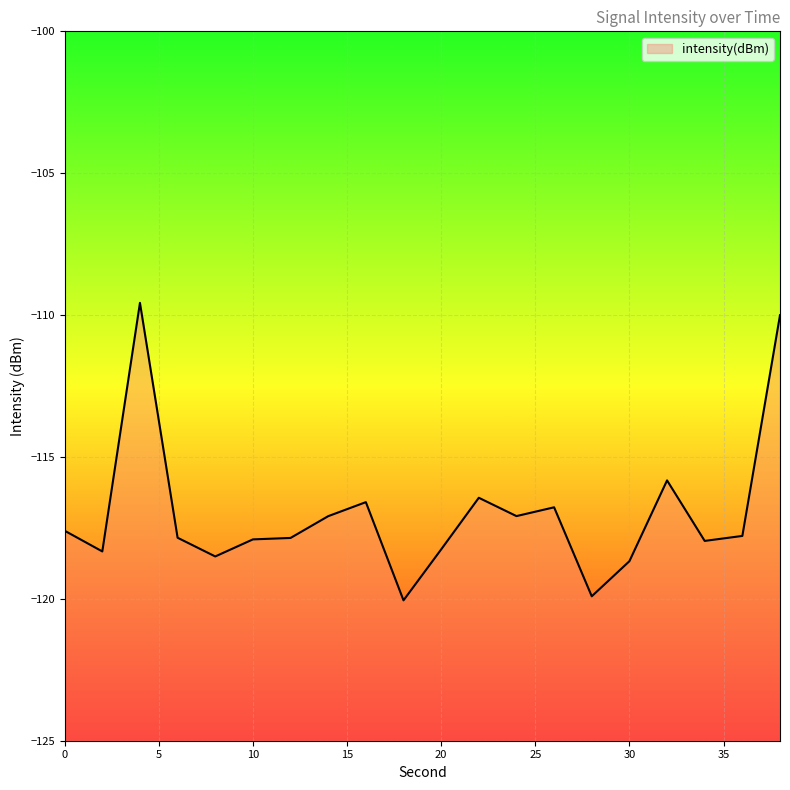

Rank the categories by value from highest to lowest.

4, 38, 32, 22, 16, 26, 24, 14, 0, 36, 6, 12, 10, 34, 20, 2, 8, 30, 28, 18